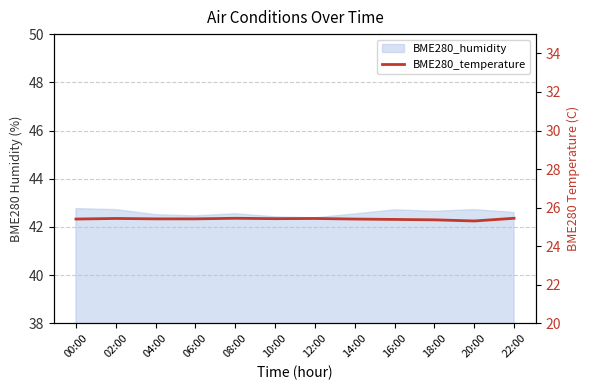

The value at 02:00 is 25.4. True or false?

True